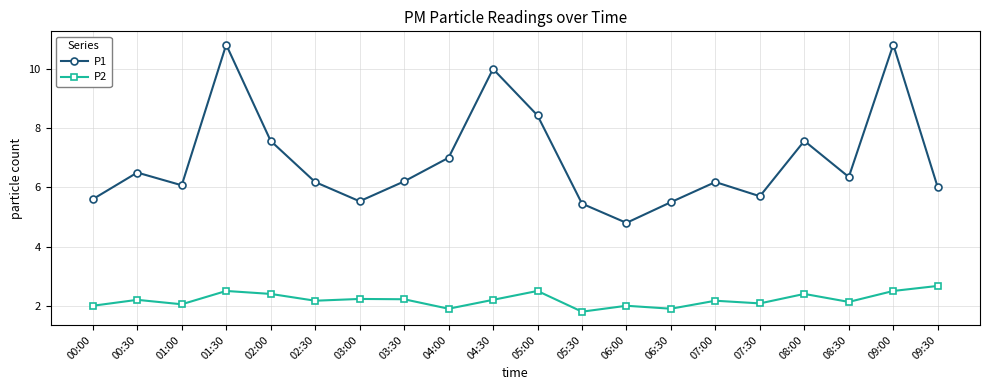

True or false: P2 and P1 intersect in this chart.

False